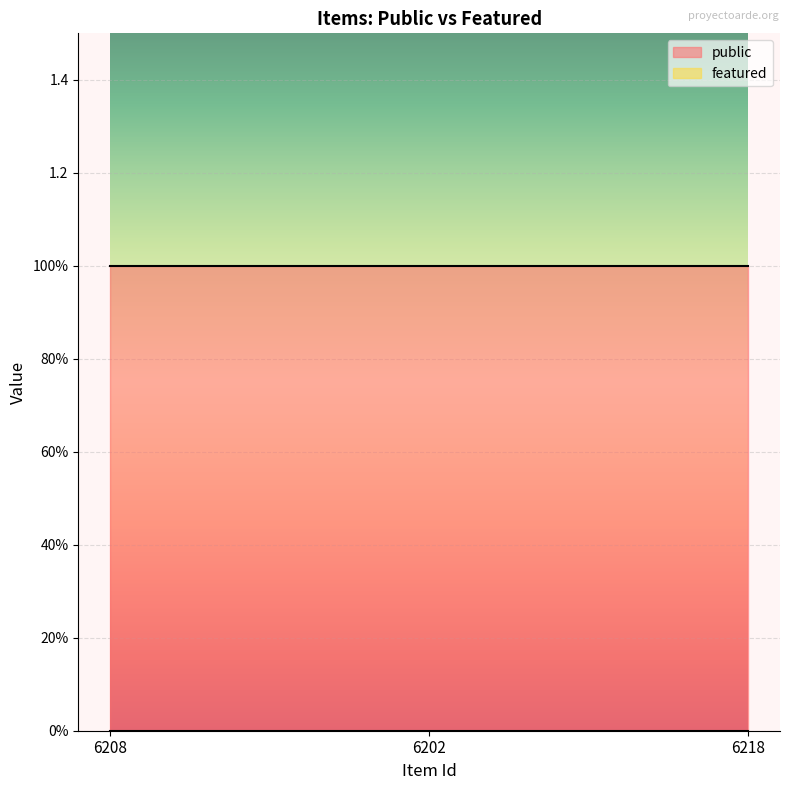

What is the label of the 3rd point from the left?

6218